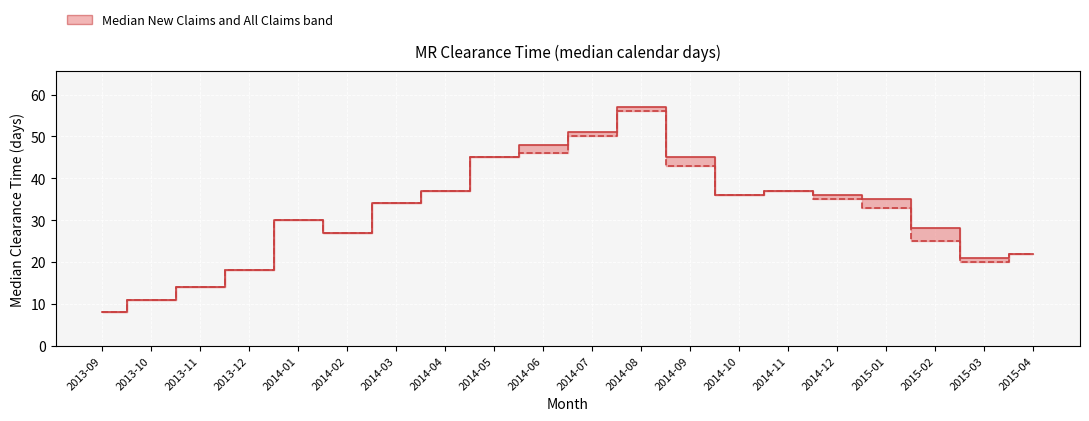

At which category does New Claims reach its first local valley?

2014-02